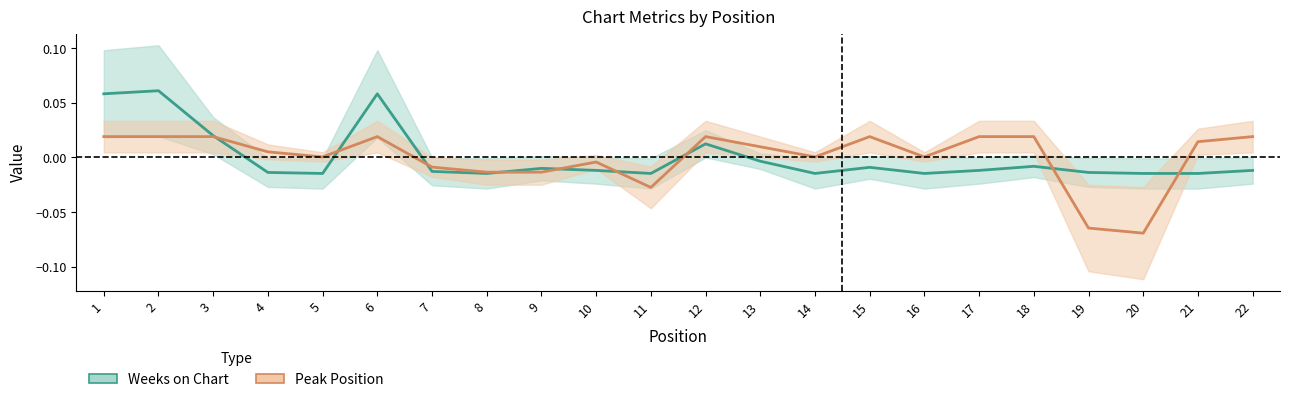

Count the number of data series in this chart.

2